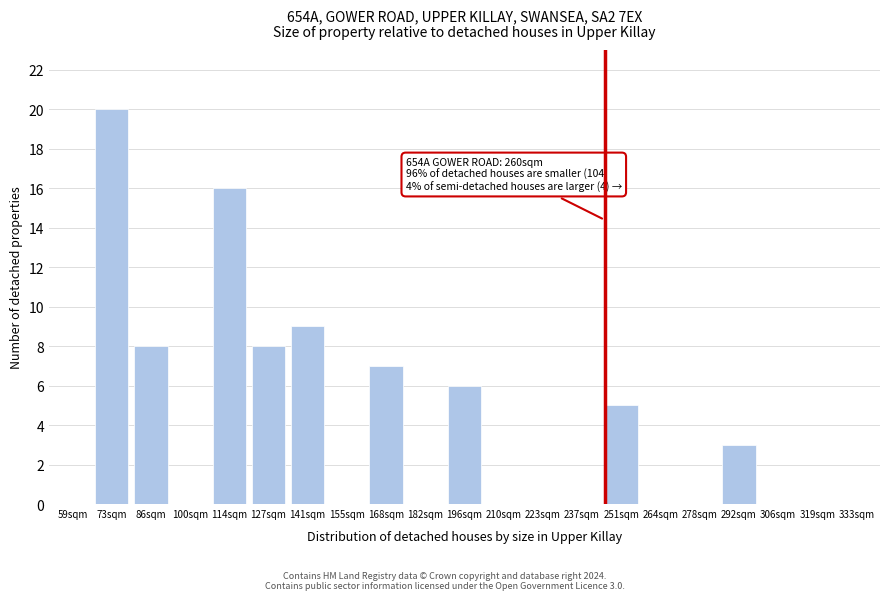

Reading left to right, transcribe all the data shown in this chart.

59sqm=0	73sqm=20	86sqm=8	100sqm=0	114sqm=16	127sqm=8	141sqm=9	155sqm=0	168sqm=7	182sqm=0	196sqm=6	210sqm=0	223sqm=0	237sqm=0	251sqm=5	264sqm=0	278sqm=0	292sqm=3	306sqm=0	319sqm=0	333sqm=0